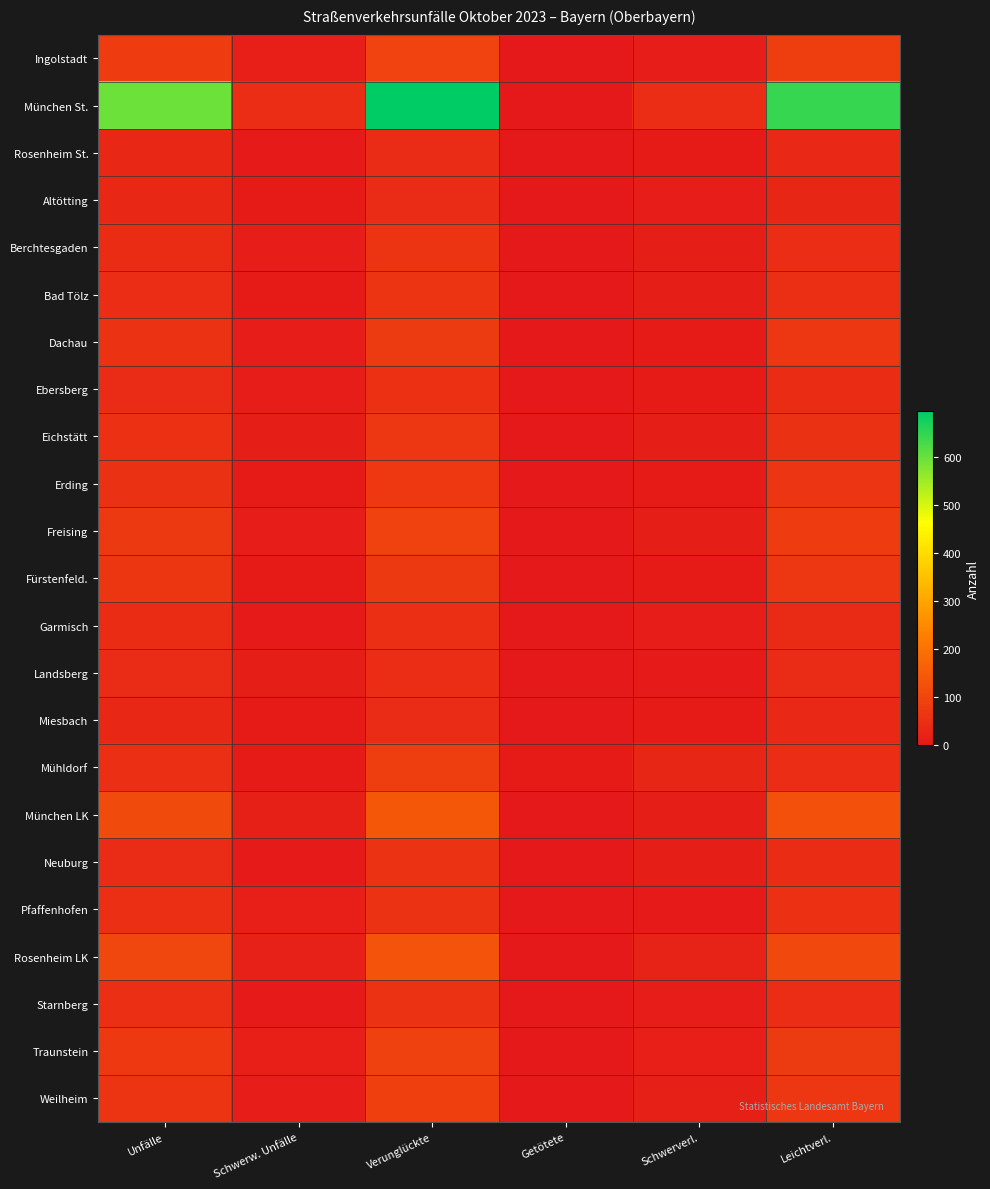

Reading left to right, what are all the values shown in this chart?

Ingolstadt: Unfälle=79	Schwerw. Unfälle=15	Verunglückte=95	Getötete=0	Schwerverl.=9	Leichtverl.=86
München St.: Unfälle=594	Schwerw. Unfälle=47	Verunglückte=694	Getötete=2	Schwerverl.=47	Leichtverl.=645
Rosenheim St.: Unfälle=34	Schwerw. Unfälle=5	Verunglückte=43	Getötete=1	Schwerverl.=6	Leichtverl.=36
Altötting: Unfälle=33	Schwerw. Unfälle=7	Verunglückte=41	Getötete=0	Schwerverl.=10	Leichtverl.=31
Berchtesgaden: Unfälle=44	Schwerw. Unfälle=9	Verunglückte=60	Getötete=0	Schwerverl.=12	Leichtverl.=48
Bad Tölz: Unfälle=48	Schwerw. Unfälle=7	Verunglückte=62	Getötete=1	Schwerverl.=12	Leichtverl.=49
Dachau: Unfälle=59	Schwerw. Unfälle=9	Verunglückte=77	Getötete=0	Schwerverl.=8	Leichtverl.=69
Ebersberg: Unfälle=43	Schwerw. Unfälle=10	Verunglückte=52	Getötete=1	Schwerverl.=7	Leichtverl.=44
Eichstätt: Unfälle=52	Schwerw. Unfälle=11	Verunglückte=68	Getötete=1	Schwerverl.=11	Leichtverl.=56
Erding: Unfälle=55	Schwerw. Unfälle=8	Verunglückte=72	Getötete=0	Schwerverl.=8	Leichtverl.=64
Freising: Unfälle=74	Schwerw. Unfälle=9	Verunglückte=94	Getötete=0	Schwerverl.=13	Leichtverl.=81
Fürstenfeld.: Unfälle=67	Schwerw. Unfälle=8	Verunglückte=74	Getötete=0	Schwerverl.=6	Leichtverl.=68
Garmisch: Unfälle=44	Schwerw. Unfälle=5	Verunglückte=49	Getötete=0	Schwerverl.=9	Leichtverl.=40
Landsberg: Unfälle=41	Schwerw. Unfälle=13	Verunglückte=47	Getötete=0	Schwerverl.=4	Leichtverl.=43
Miesbach: Unfälle=34	Schwerw. Unfälle=8	Verunglückte=43	Getötete=0	Schwerverl.=6	Leichtverl.=37
Mühldorf: Unfälle=51	Schwerw. Unfälle=6	Verunglückte=86	Getötete=8	Schwerverl.=30	Leichtverl.=48
München LK: Unfälle=112	Schwerw. Unfälle=17	Verunglückte=142	Getötete=2	Schwerverl.=12	Leichtverl.=128
Neuburg: Unfälle=43	Schwerw. Unfälle=4	Verunglückte=57	Getötete=0	Schwerverl.=12	Leichtverl.=45
Pfaffenhofen: Unfälle=49	Schwerw. Unfälle=16	Verunglückte=59	Getötete=0	Schwerverl.=5	Leichtverl.=54
Rosenheim LK: Unfälle=104	Schwerw. Unfälle=19	Verunglückte=131	Getötete=1	Schwerverl.=23	Leichtverl.=107
Starnberg: Unfälle=50	Schwerw. Unfälle=5	Verunglückte=57	Getötete=0	Schwerverl.=9	Leichtverl.=48
Traunstein: Unfälle=71	Schwerw. Unfälle=14	Verunglückte=92	Getötete=0	Schwerverl.=15	Leichtverl.=77
Weilheim: Unfälle=62	Schwerw. Unfälle=10	Verunglückte=87	Getötete=1	Schwerverl.=18	Leichtverl.=68